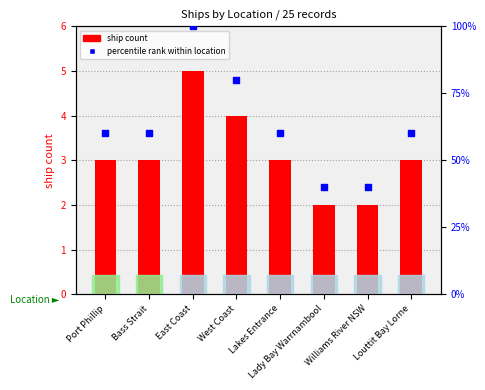

What are all the series names shown in the legend?

ship count, percentile rank within location